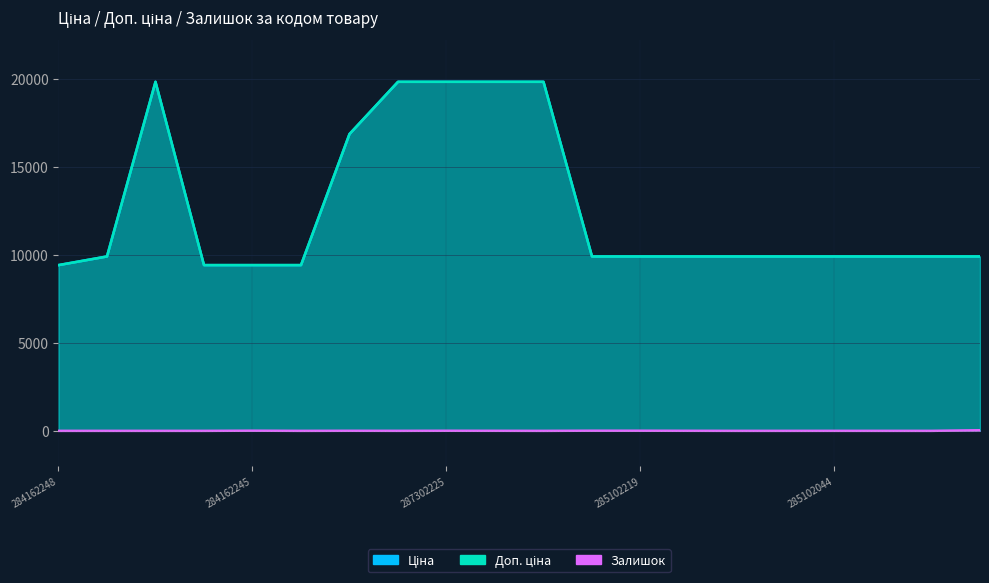

What is the difference between the Залишок values at 285102218 and 287302223?

3.0